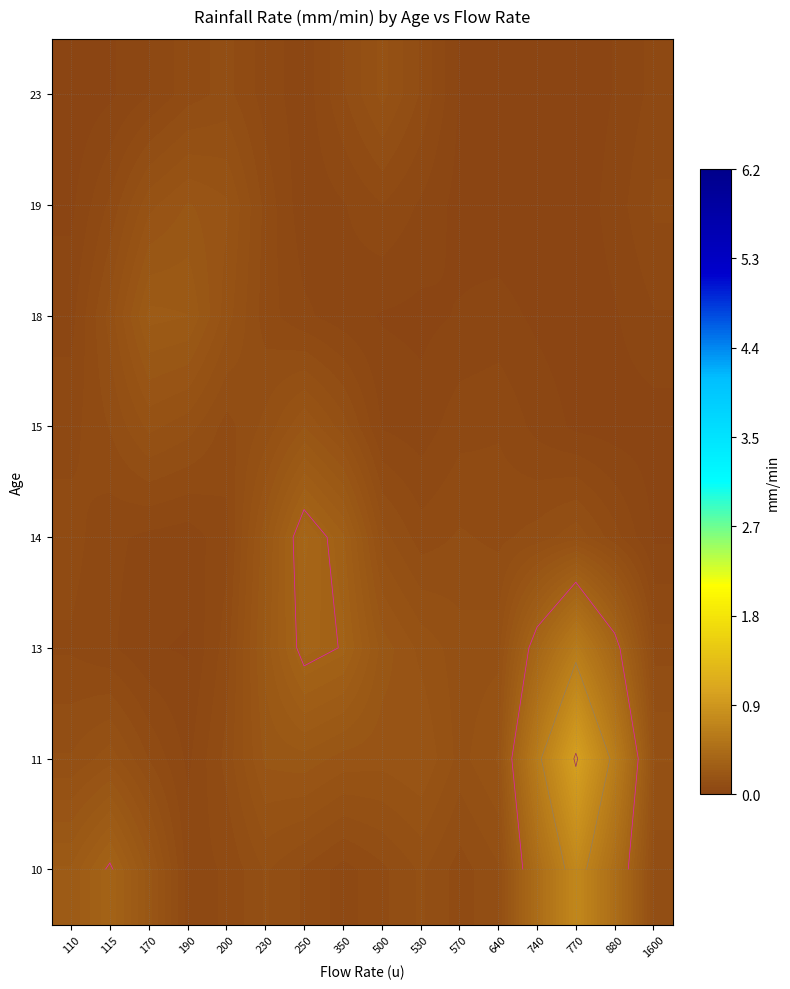

At how many categories does at least one series exceed 0?

16